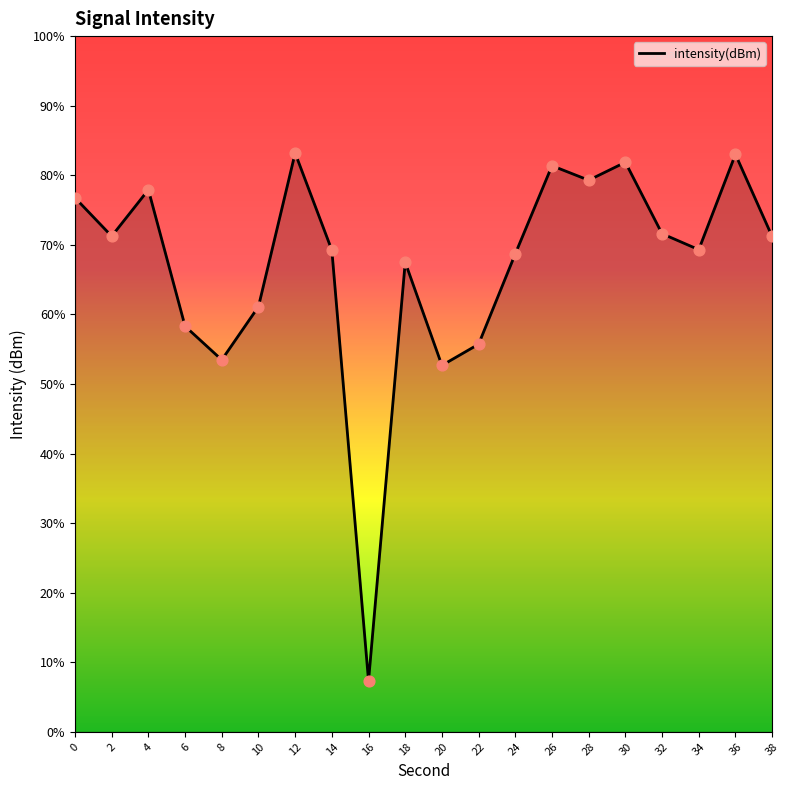

What is the change in value from 2 to 14?

-0.8